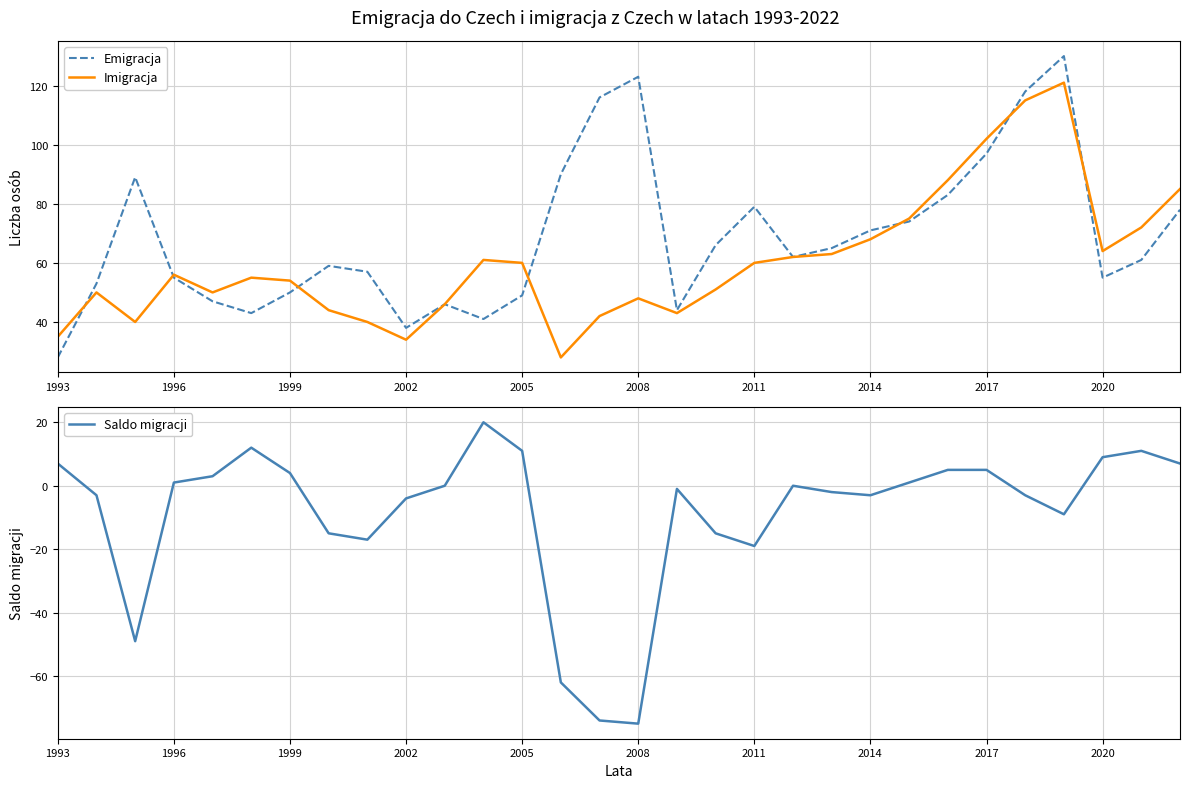

Reading right to left, list all the values displayed in this chart.

Emigracja: 78	61	55	130	118	97	83	74	71	65	62	79	66	44	123	116	90	49	41	46	38	57	59	50	43	47	55	89	53	28
Imigracja: 85	72	64	121	115	102	88	75	68	63	62	60	51	43	48	42	28	60	61	46	34	40	44	54	55	50	56	40	50	35
Saldo migracji: 7	11	9	-9	-3	5	5	1	-3	-2	0	-19	-15	-1	-75	-74	-62	11	20	0	-4	-17	-15	4	12	3	1	-49	-3	7